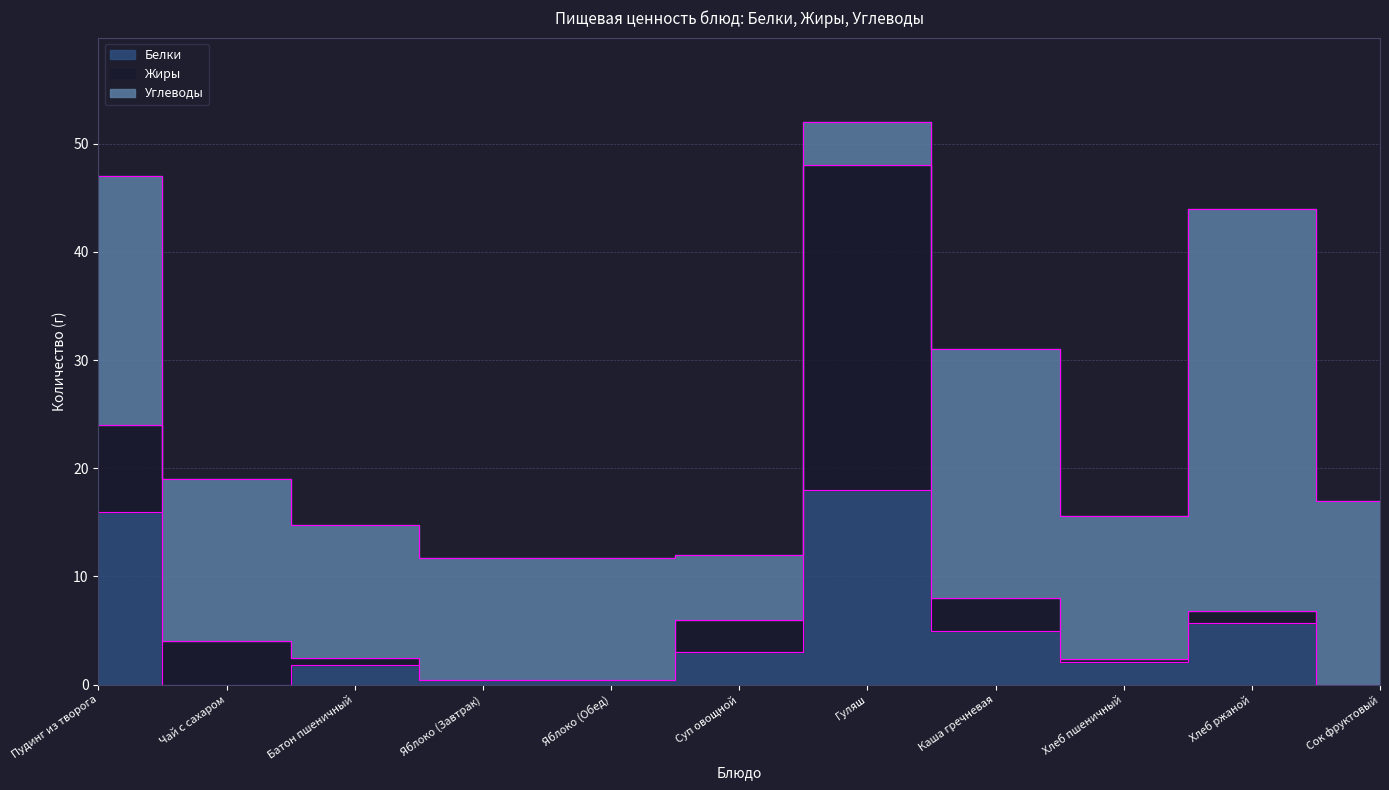

What is the value of the Белки point at the 10th from the left?

5.7